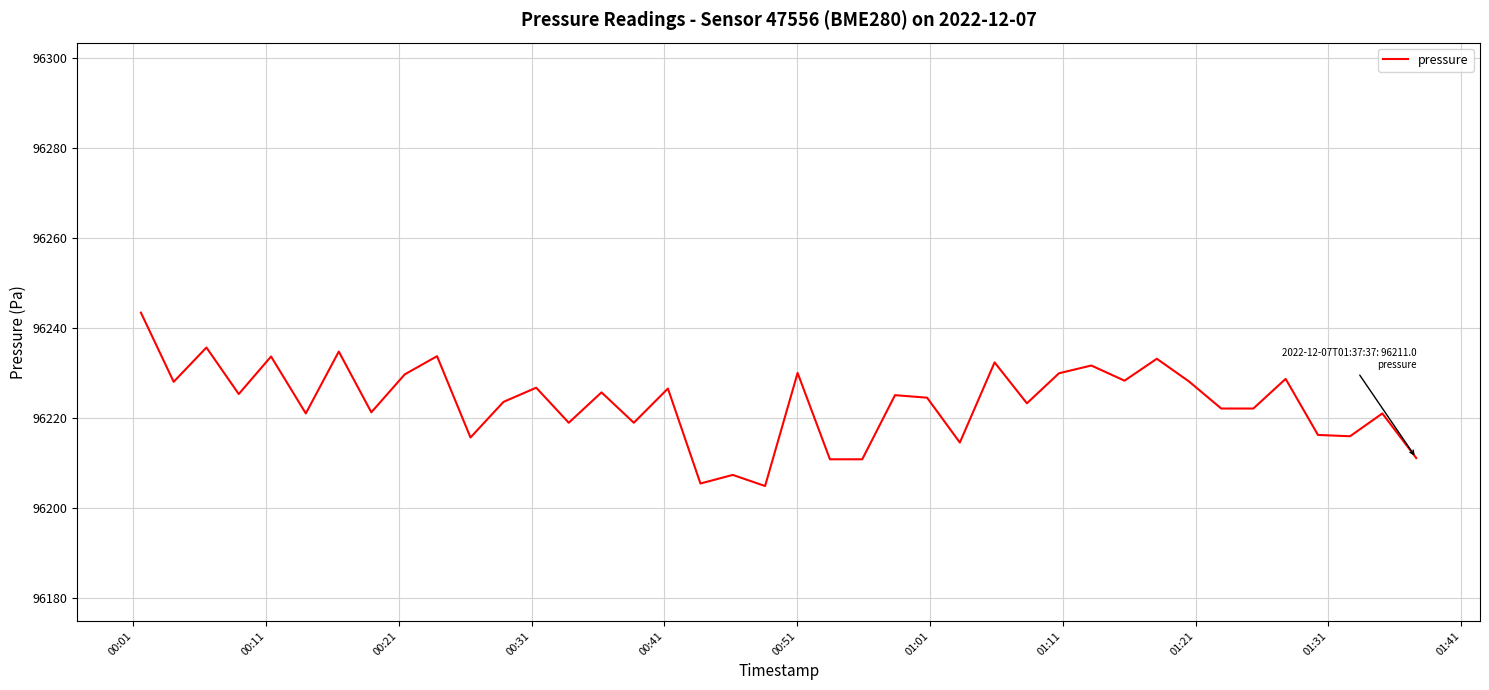

What is the smallest value displayed?

96204.8